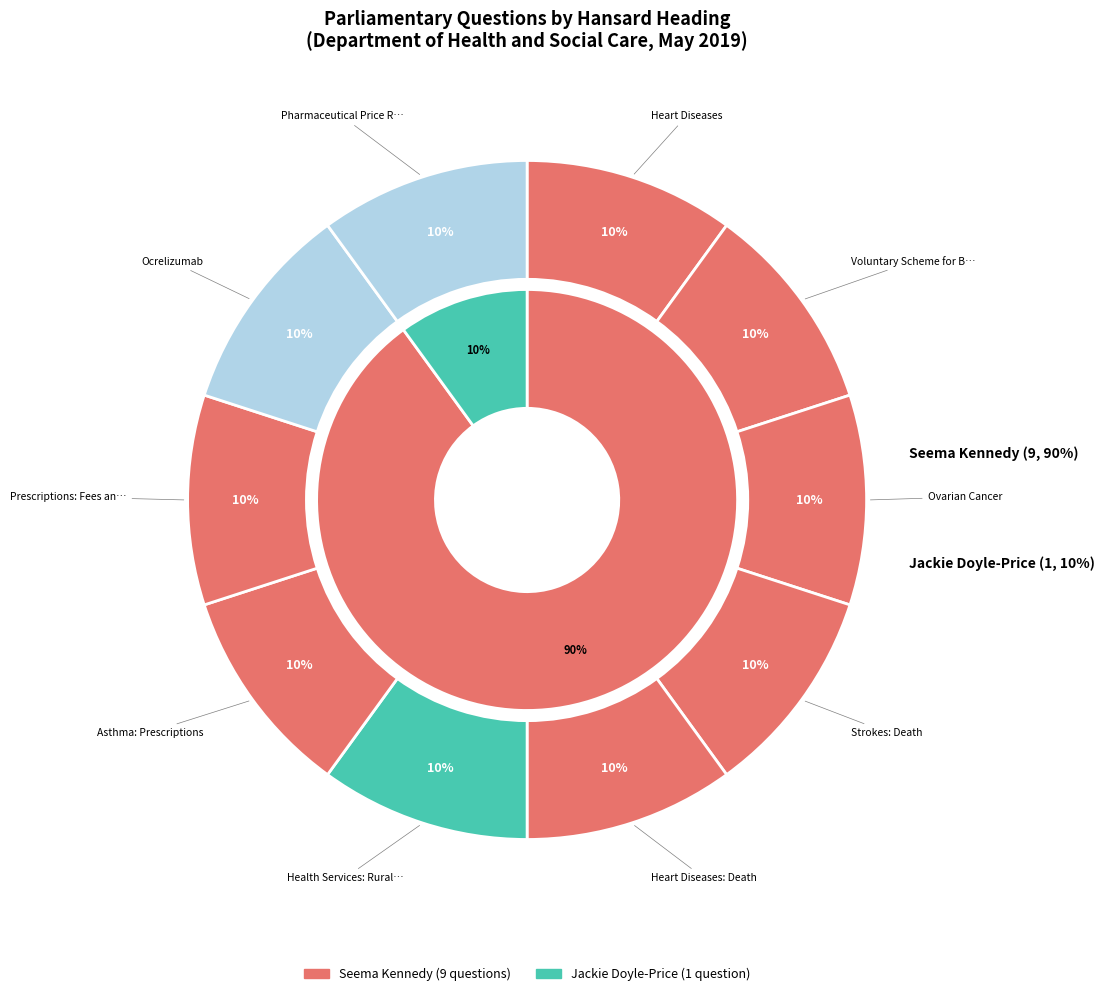

What percentage is the Strokes: Death slice, to the nearest percent?

10%